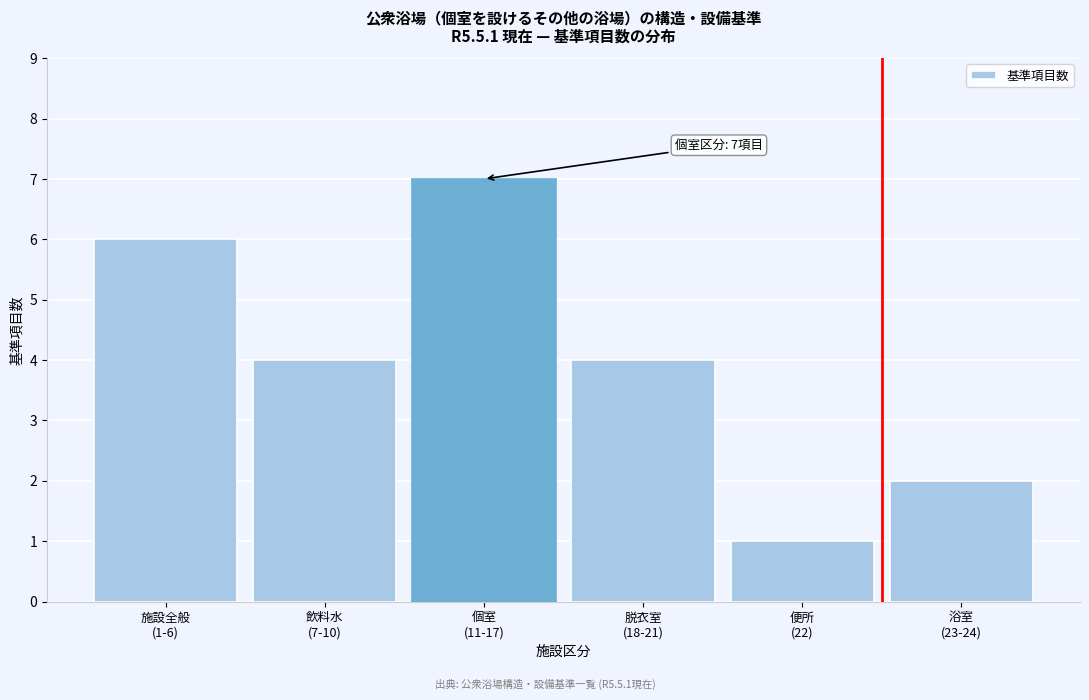

Reading right to left, what are all the values shown in this chart?

2	1	4	7	4	6